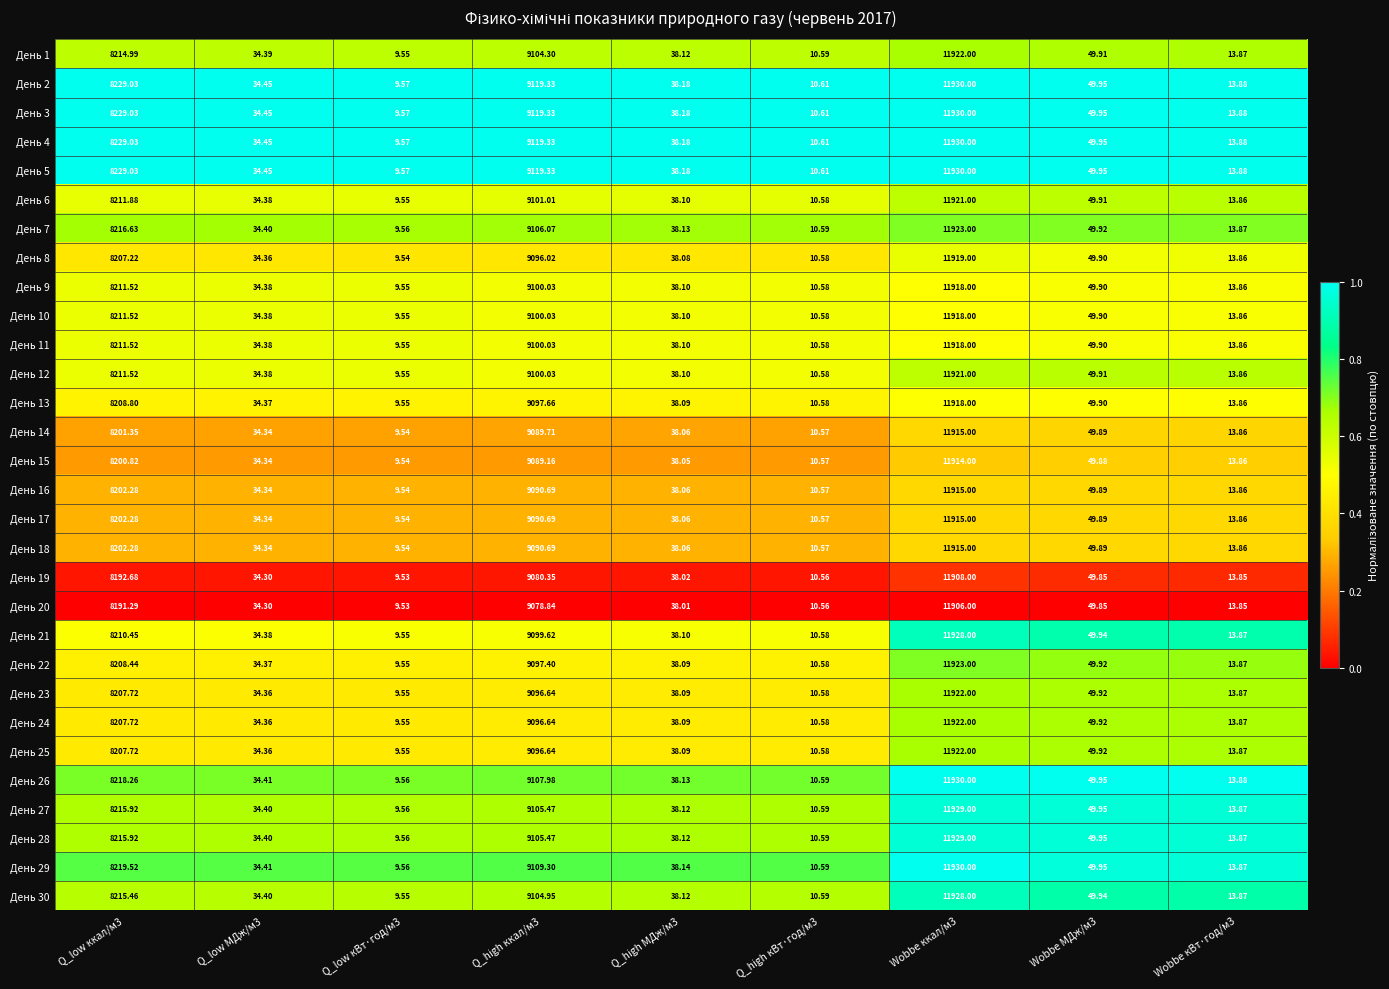

Is the value of День 8 at Q_high ккал/м3 greater than the value of День 4 at Wobbe кВт·год/м3?

Yes